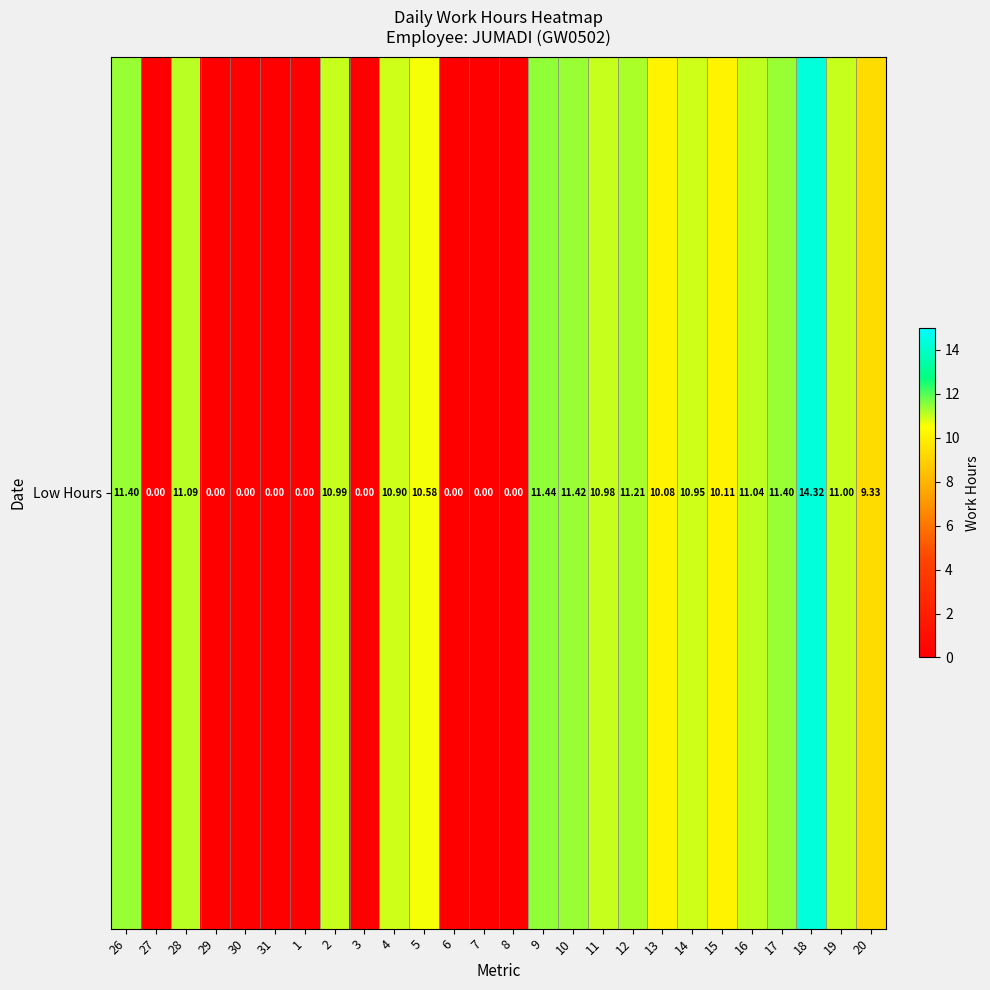

What value does the data have at 16?

11.0